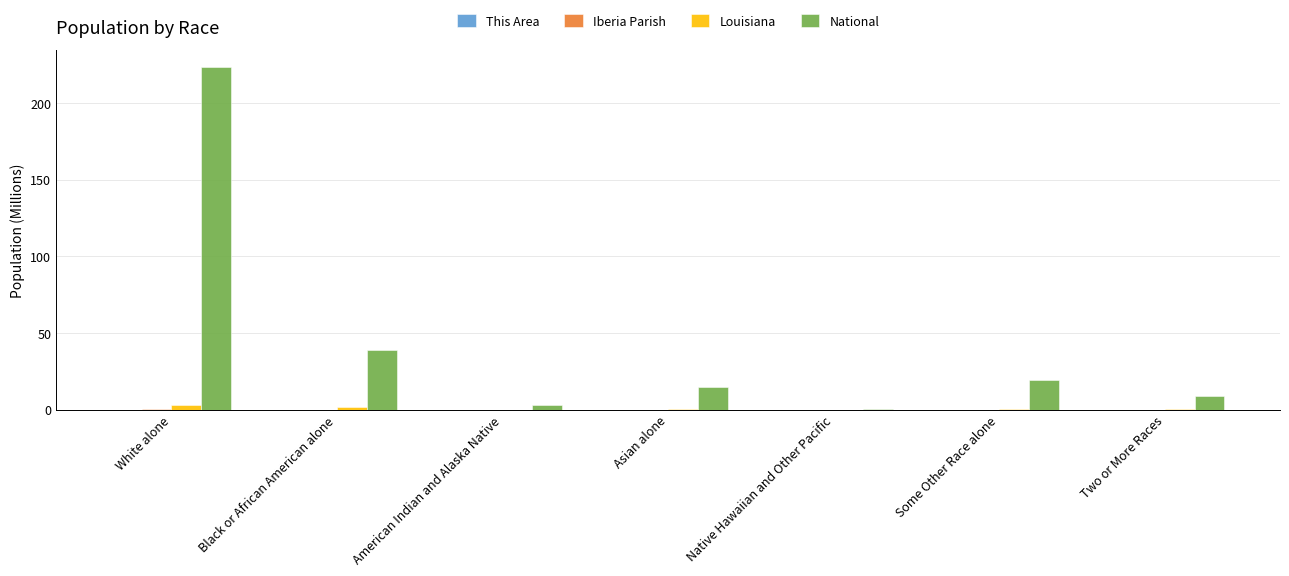

Which series has the largest total across all categories?

National